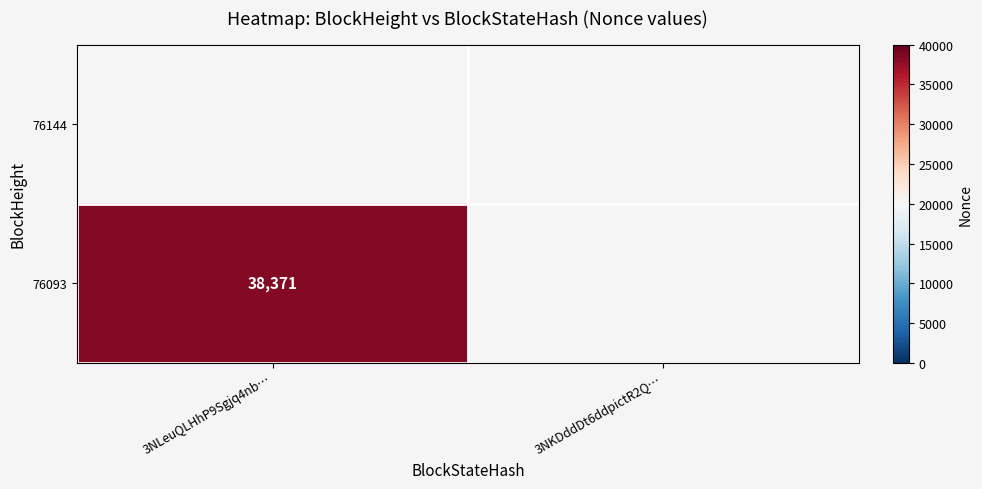

Is it true that 76093 equals 26661 at 3NLeuQLHhP9Sgjq4nb…?

False